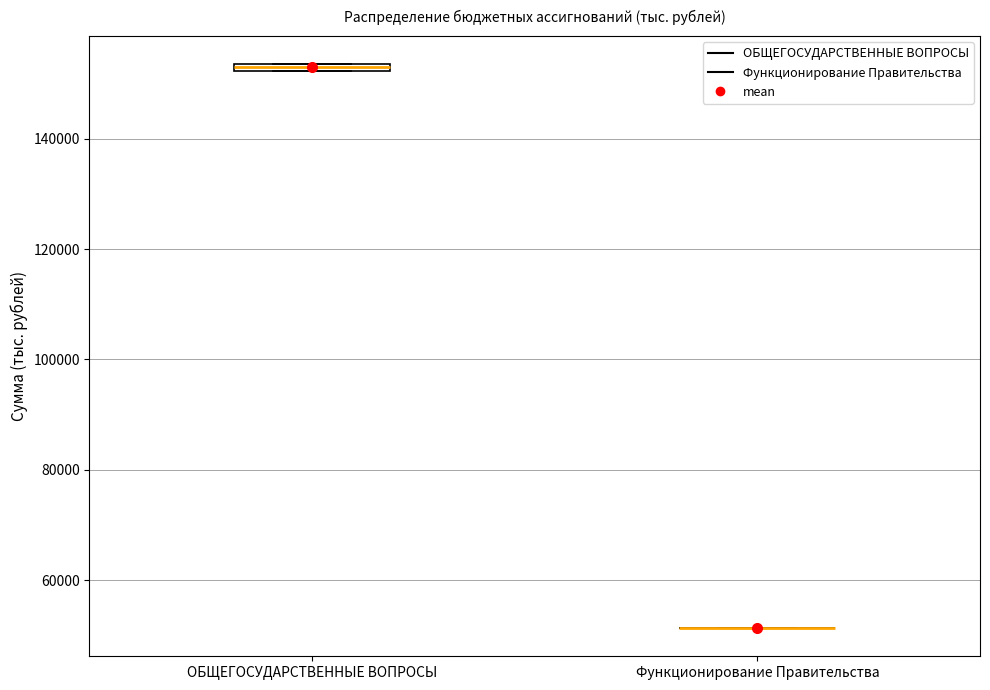

Where is the upper edge of the box for ОБЩЕГОСУДАРСТВЕННЫЕ ВОПРОСЫ on the y-axis? The values are not printed on the chart, so give them approximately, as read against the axis.

154000